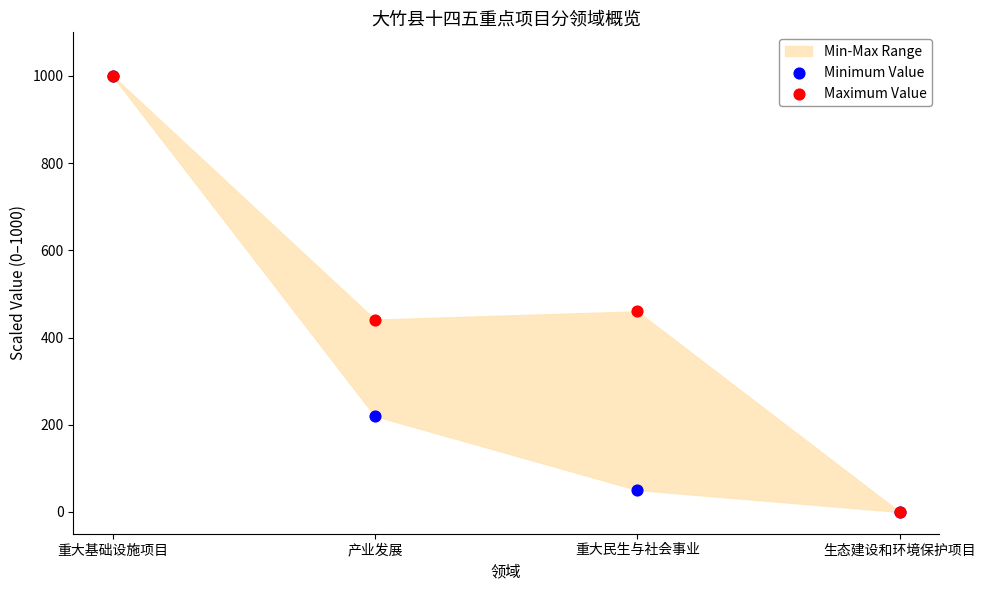

In the Maximum Value series, what Y value is closest to 500?

460.0